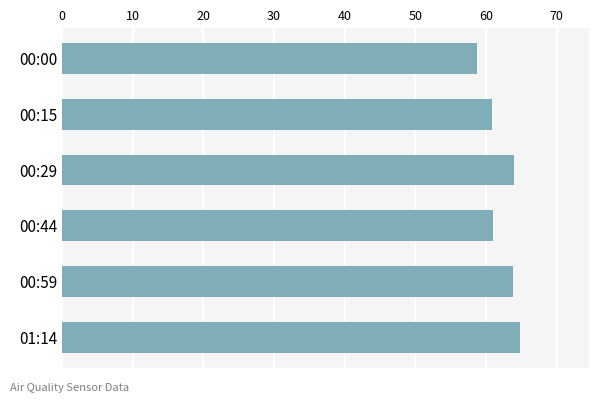

Approximately how many times larger is the value at 01:14 compared to 00:00?

1.1